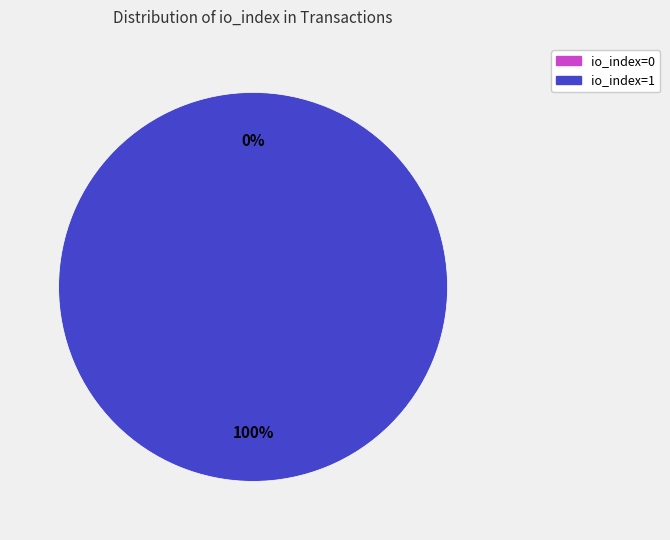

How many segments does this pie chart have?

2